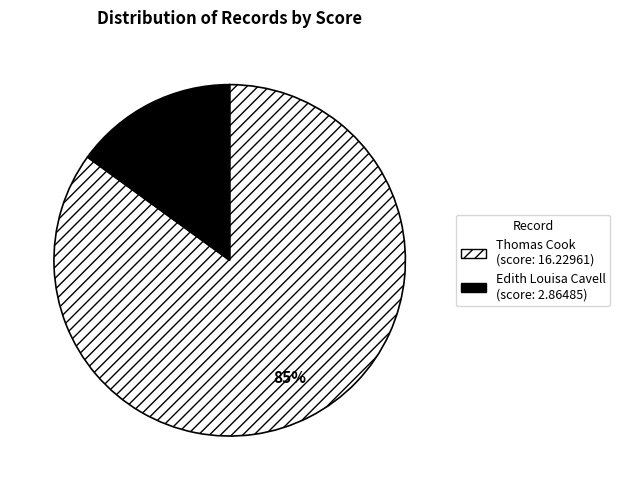

Which category has the biggest portion of the pie?

Thomas Cook